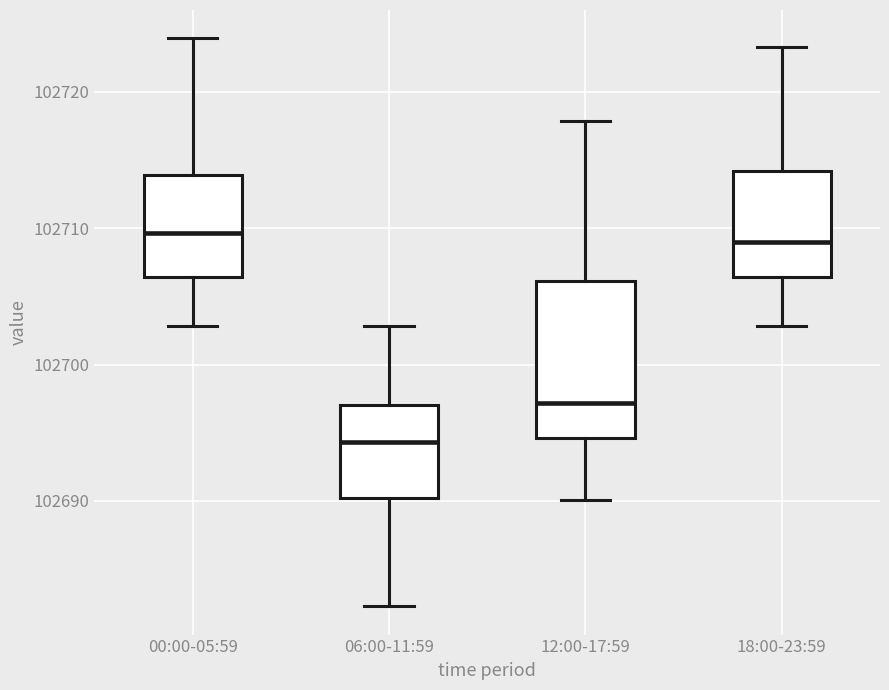

Reading left to right, read every box against the y-axis: the position of its median line, the range the box covers, and the ends of its whiskers. The values are not printed on the chart, so give them approximately, as read against the axis.

00:00-05:59: median 102710, box 102706 to 102714, whiskers 102703 to 102724
06:00-11:59: median 102694, box 102690 to 102697, whiskers 102682 to 102703
12:00-17:59: median 102697, box 102695 to 102706, whiskers 102690 to 102718
18:00-23:59: median 102709, box 102706 to 102714, whiskers 102703 to 102723